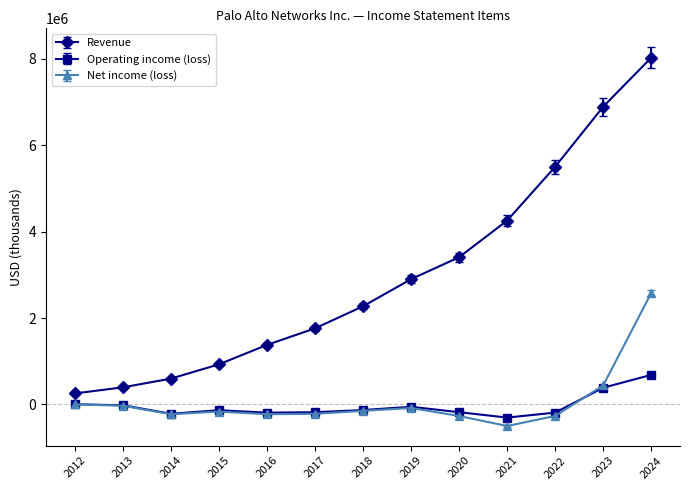

Which series changed the most between 2012 and 2016?

Revenue